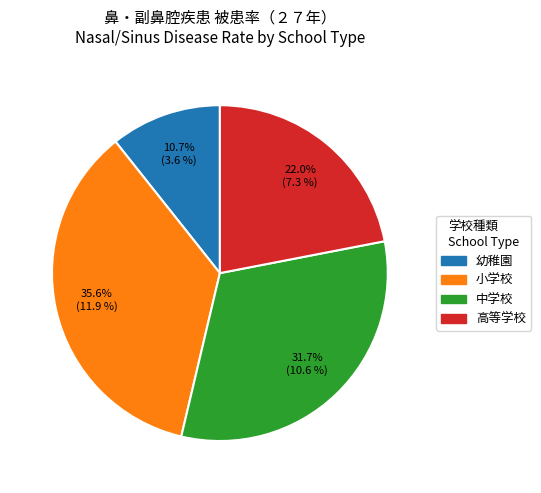

True or false: 幼稚園 accounts for 22% of the total.

False